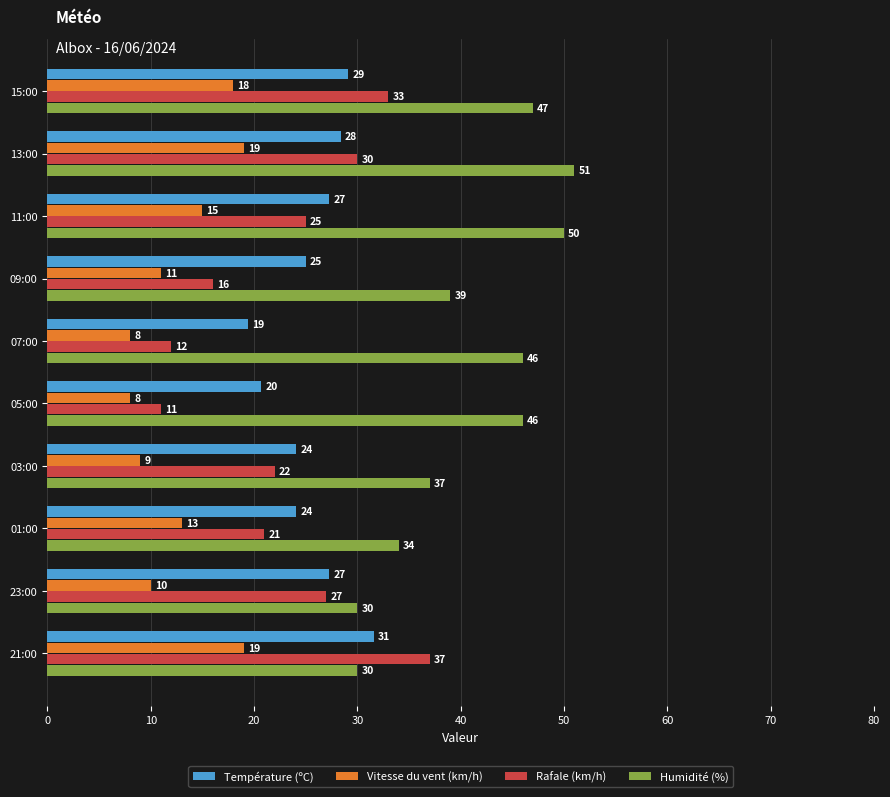

Between 03:00 and 01:00, which series saw the biggest shift?

Vitesse du vent (km/h)